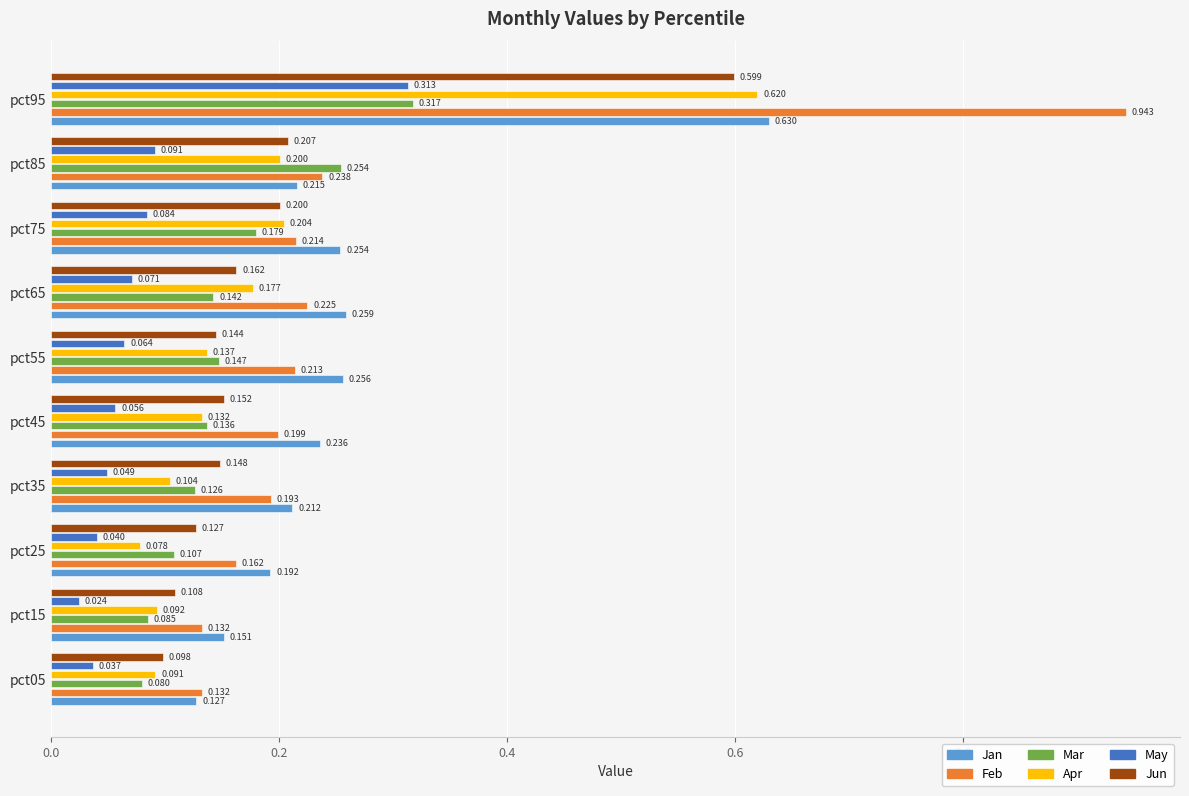

Which series has the largest total across all categories?

Feb